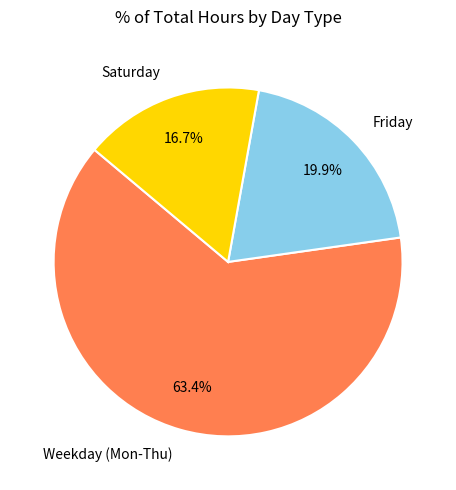

Rank the categories by value from highest to lowest.

Weekday (Mon-Thu), Friday, Saturday